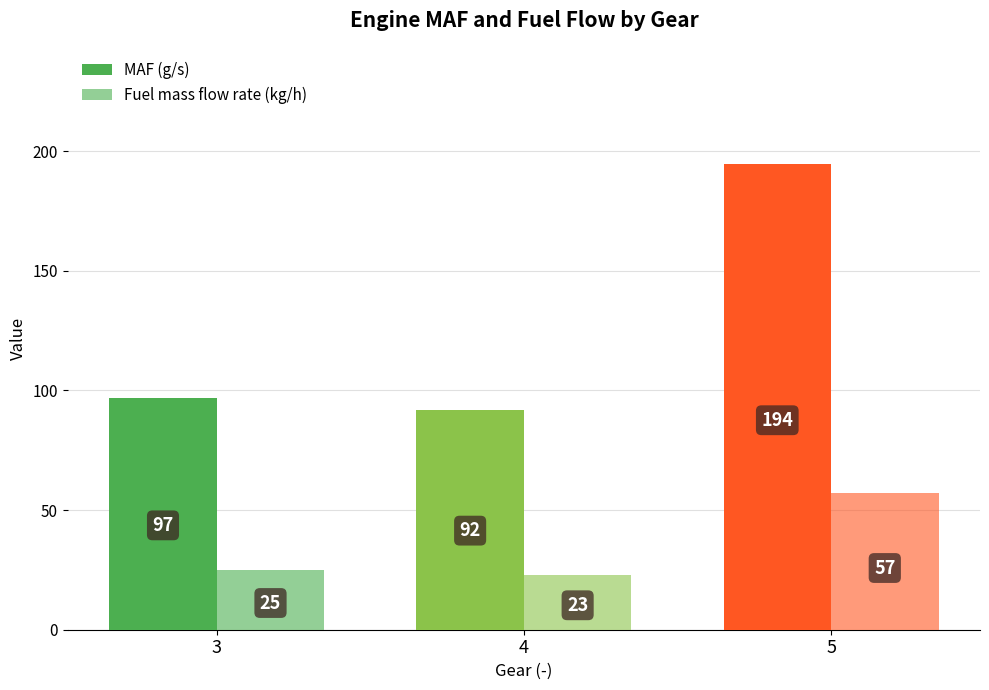

What is the highest value of the Fuel mass flow rate (kg/h) series?

57.3